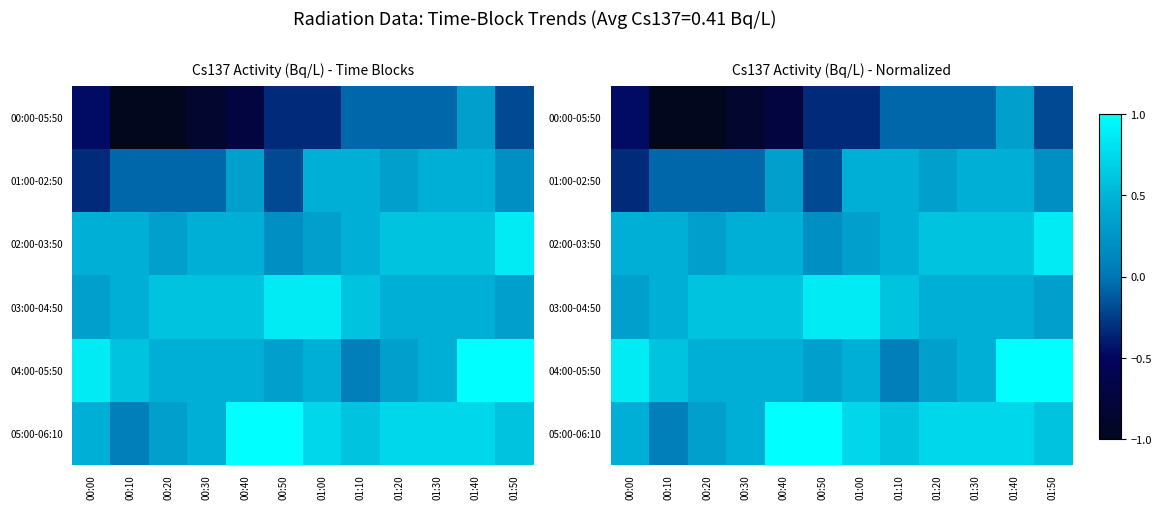

What value does the 02:00-03:50 series have at 01:40?

0.6